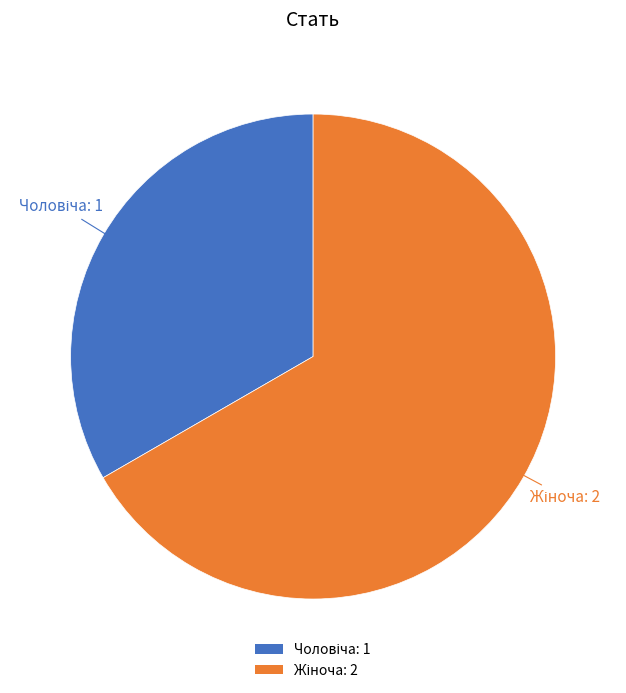

Is there any slice that represents more than half of the pie?

Yes